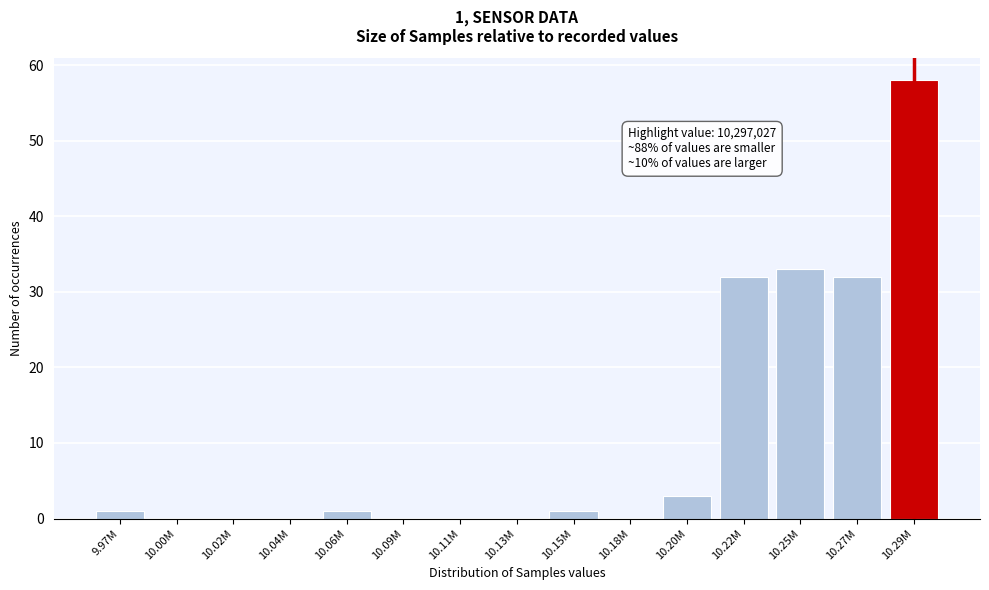

Reading left to right, what are all the values shown in this chart?

9.97M=1	10.00M=0	10.02M=0	10.04M=0	10.06M=1	10.09M=0	10.11M=0	10.13M=0	10.15M=1	10.18M=0	10.20M=3	10.22M=32	10.25M=33	10.27M=32	10.29M=58